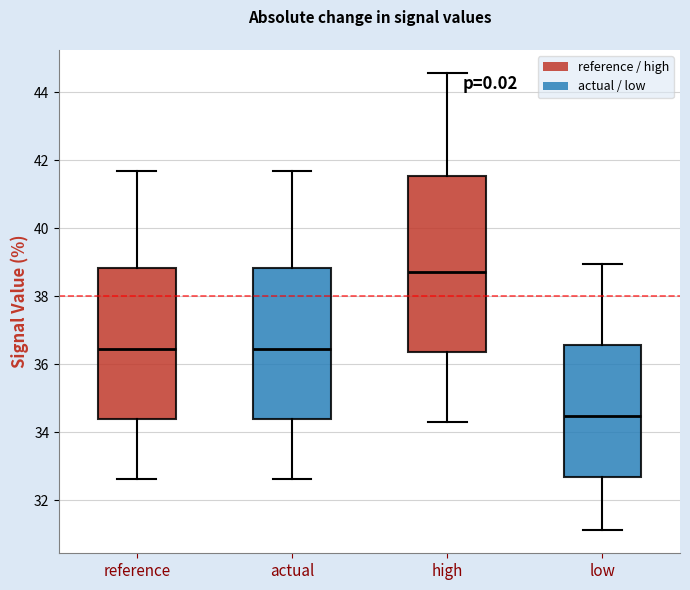

Which box's median line is the lowest?

low